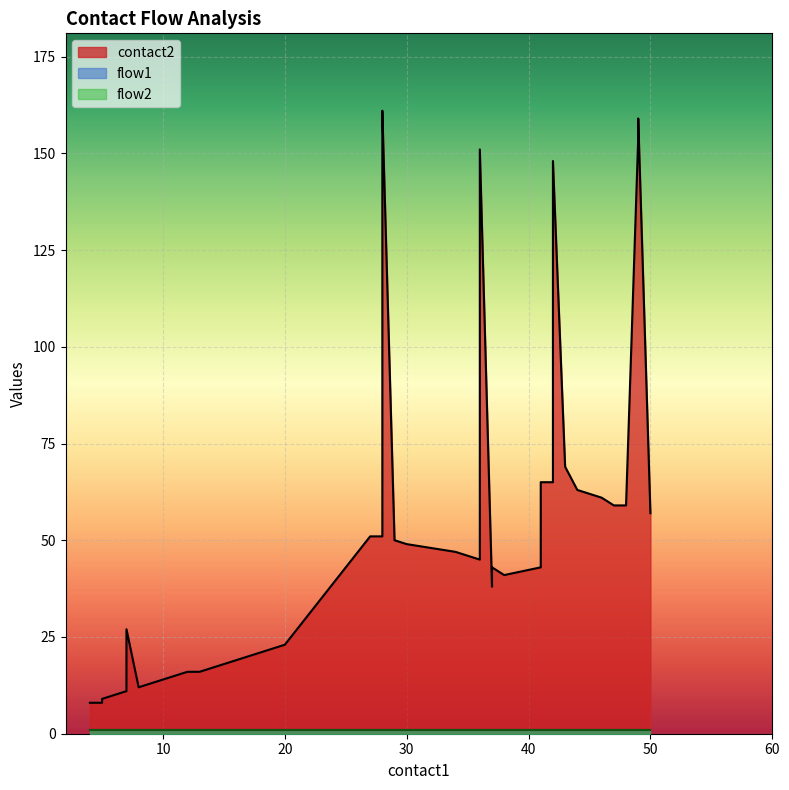

True or false: flow2 has more than 0 interior local peaks.

False